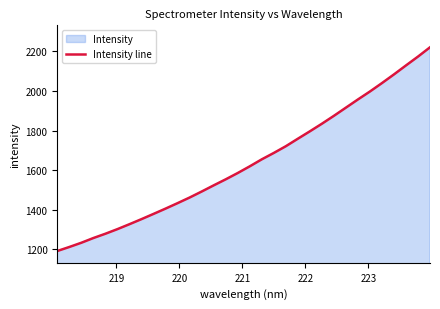

What is the difference between the maximum and minimum values?

1029.3